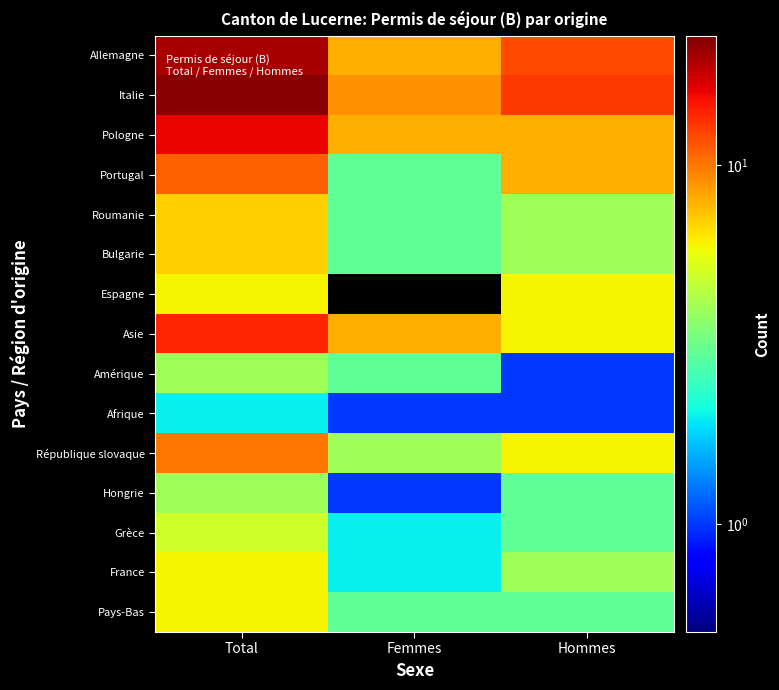

Count the number of categories in the chart.

3